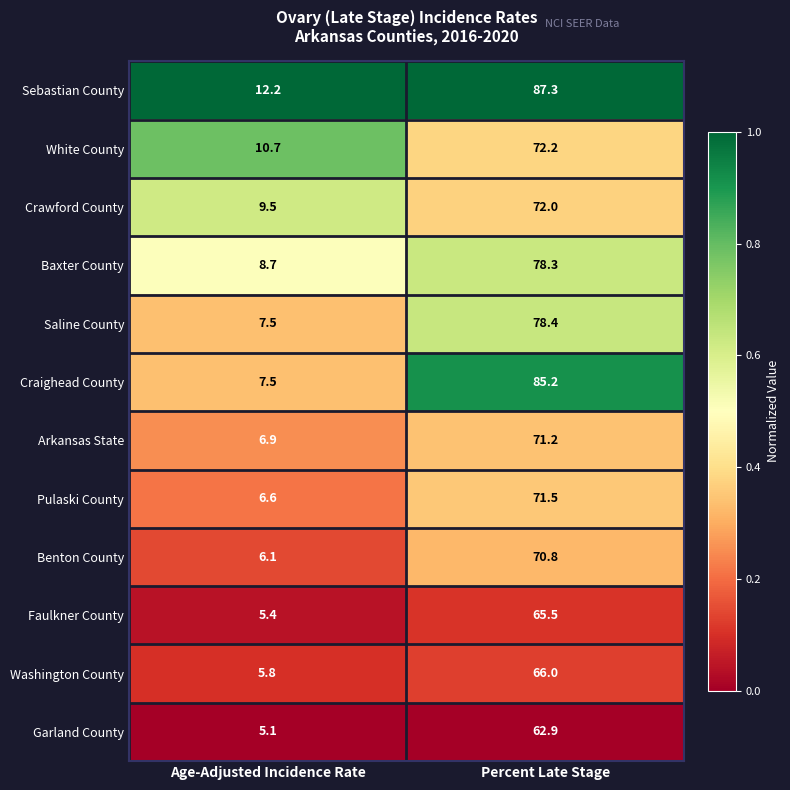

The Baxter County series shows 78.3 at Percent Late Stage. True or false?

True